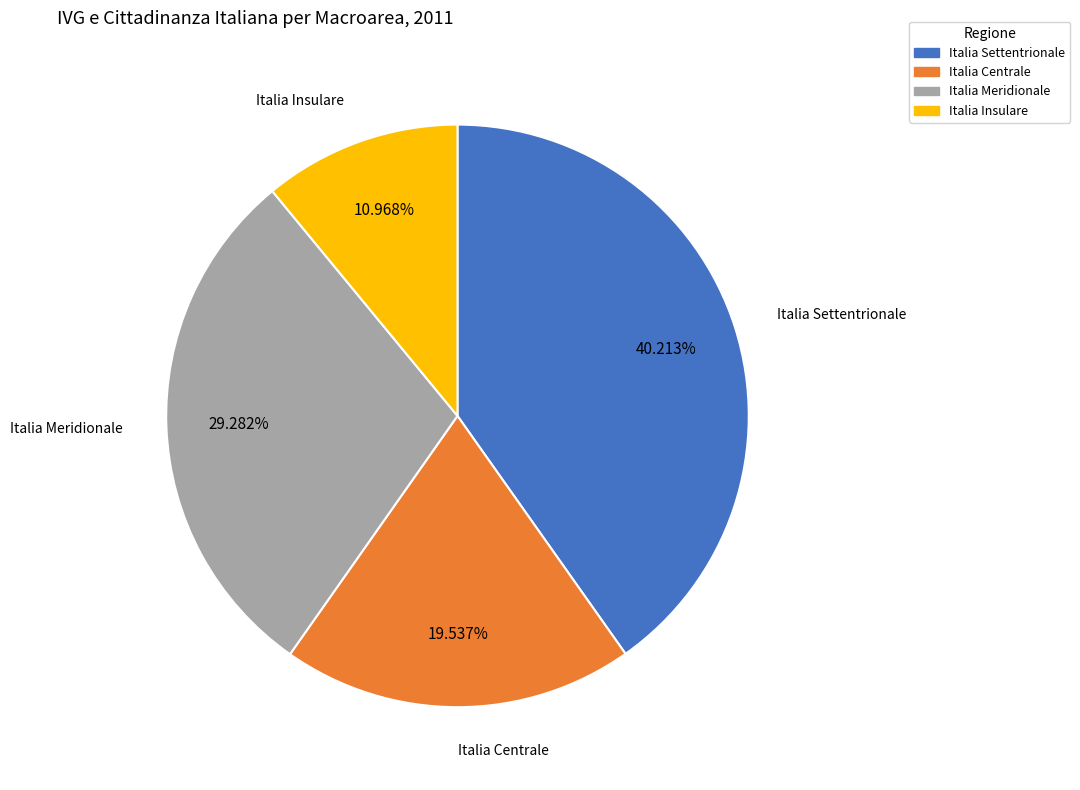

Does Italia Insulare represent more than half of the total?

No